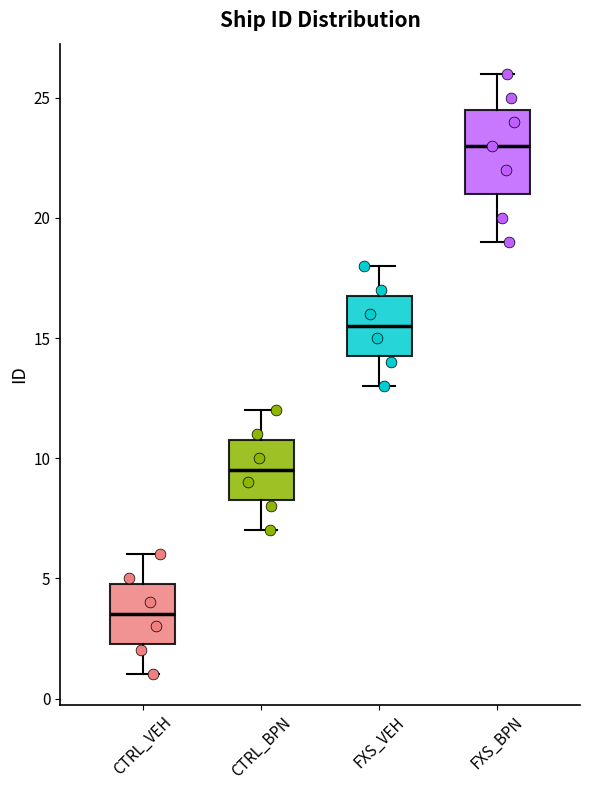

Reading left to right, transcribe this box plot: for each box, give where its median line is, the range the box spans, and where its two whiskers end, as read against the y-axis. The values are not printed on the chart, so give them approximately, as read against the axis.

CTRL_VEH: median 3.5, box 2.5 to 5.0, whiskers 1.0 to 6.0
CTRL_BPN: median 9.5, box 8.5 to 11.0, whiskers 7.0 to 12.0
FXS_VEH: median 15.5, box 14.5 to 17.0, whiskers 13.0 to 18.0
FXS_BPN: median 23.0, box 21.0 to 24.5, whiskers 19.0 to 26.0